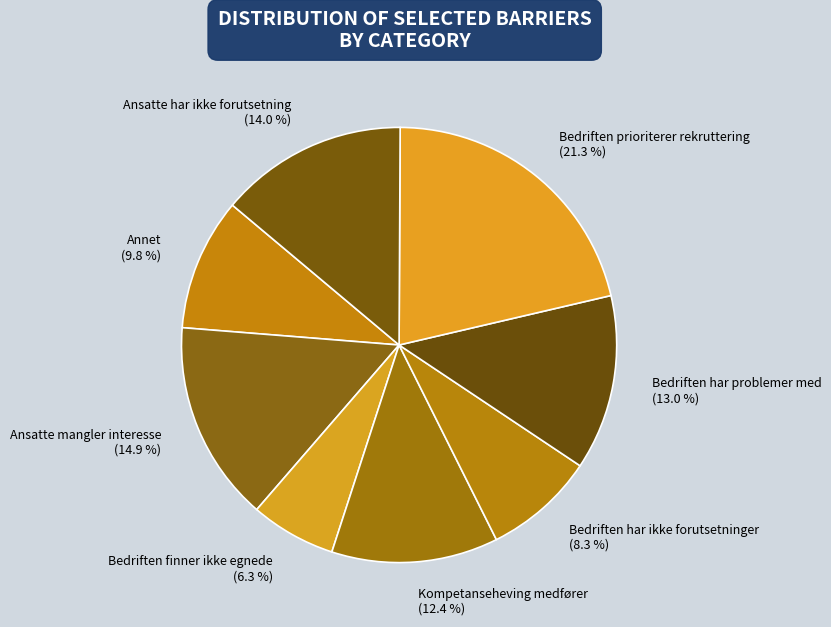

To the nearest percent, what is the combined percentage of Ansatte har ikke forutsetning and Bedriften har ikke forutsetninger?

22%